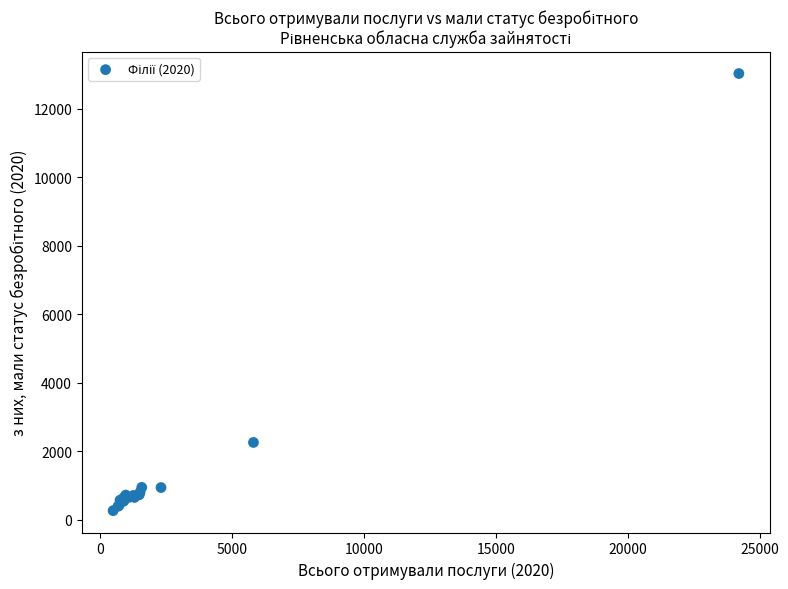

What Y value in the scatter plot is closest to 6647?

2261